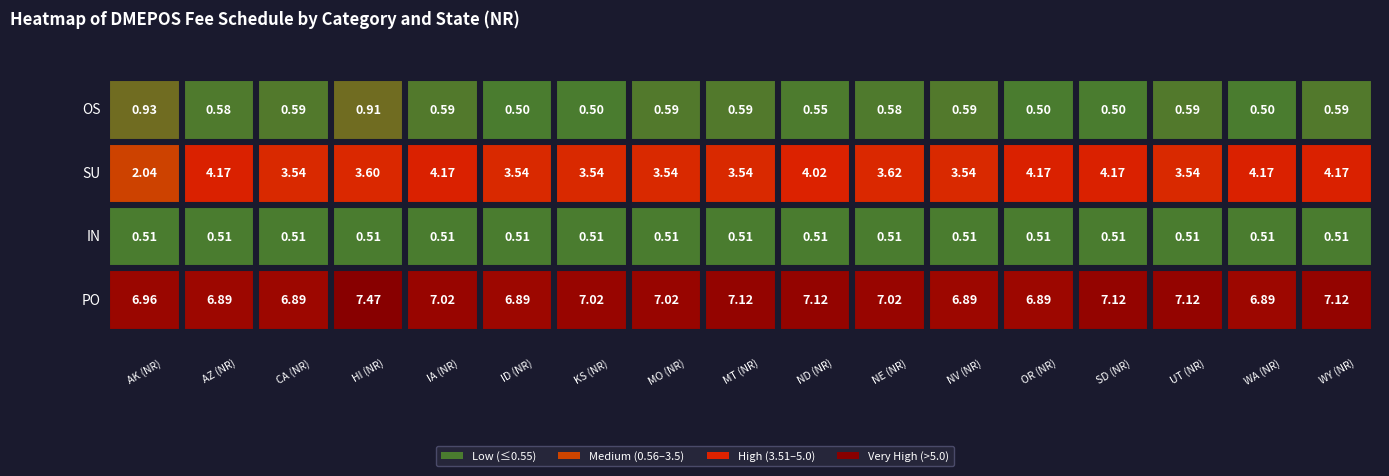

Reading right to left, transcribe all the data shown in this chart.

OS: WY (NR)=0.6	WA (NR)=0.5	UT (NR)=0.6	SD (NR)=0.5	OR (NR)=0.5	NV (NR)=0.6	NE (NR)=0.6	ND (NR)=0.6	MT (NR)=0.6	MO (NR)=0.6	KS (NR)=0.5	ID (NR)=0.5	IA (NR)=0.6	HI (NR)=0.9	CA (NR)=0.6	AZ (NR)=0.6	AK (NR)=0.9
SU: WY (NR)=4.2	WA (NR)=4.2	UT (NR)=3.5	SD (NR)=4.2	OR (NR)=4.2	NV (NR)=3.5	NE (NR)=3.6	ND (NR)=4.0	MT (NR)=3.5	MO (NR)=3.5	KS (NR)=3.5	ID (NR)=3.5	IA (NR)=4.2	HI (NR)=3.6	CA (NR)=3.5	AZ (NR)=4.2	AK (NR)=2.0
IN: WY (NR)=0.5	WA (NR)=0.5	UT (NR)=0.5	SD (NR)=0.5	OR (NR)=0.5	NV (NR)=0.5	NE (NR)=0.5	ND (NR)=0.5	MT (NR)=0.5	MO (NR)=0.5	KS (NR)=0.5	ID (NR)=0.5	IA (NR)=0.5	HI (NR)=0.5	CA (NR)=0.5	AZ (NR)=0.5	AK (NR)=0.5
PO: WY (NR)=7.1	WA (NR)=6.9	UT (NR)=7.1	SD (NR)=7.1	OR (NR)=6.9	NV (NR)=6.9	NE (NR)=7.0	ND (NR)=7.1	MT (NR)=7.1	MO (NR)=7.0	KS (NR)=7.0	ID (NR)=6.9	IA (NR)=7.0	HI (NR)=7.5	CA (NR)=6.9	AZ (NR)=6.9	AK (NR)=7.0